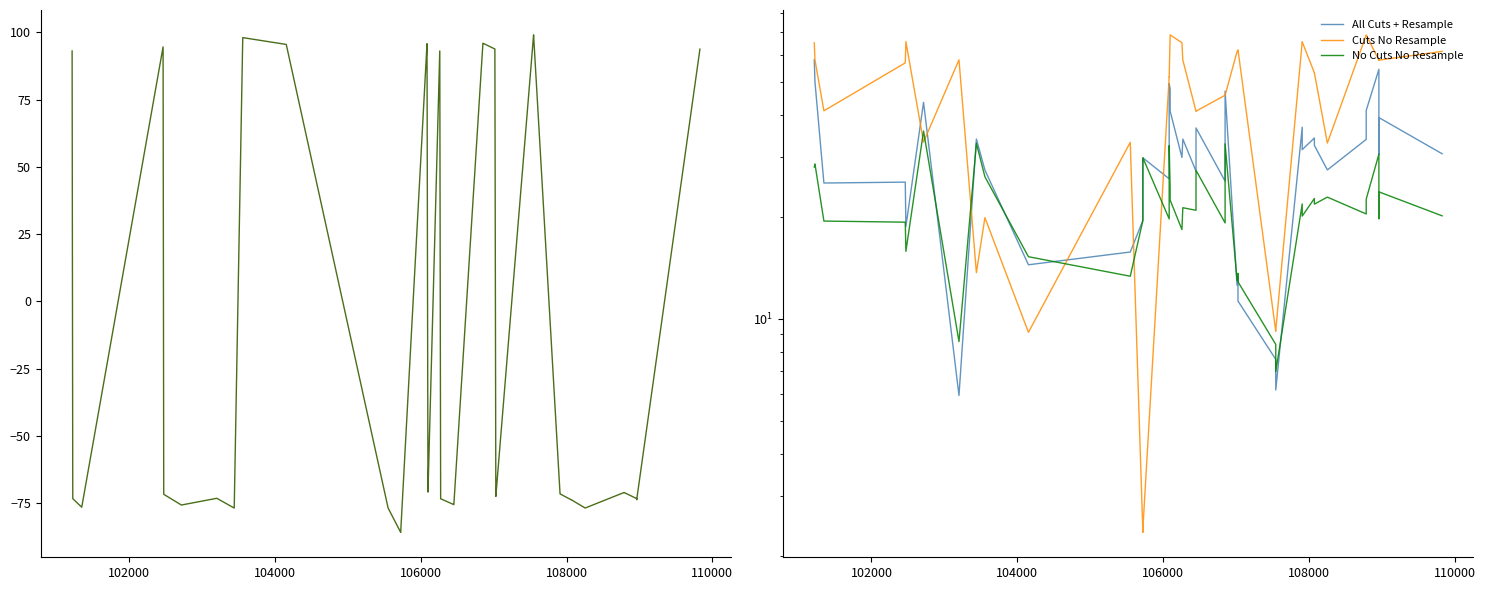

What is the sum of all sata values?

-765.4